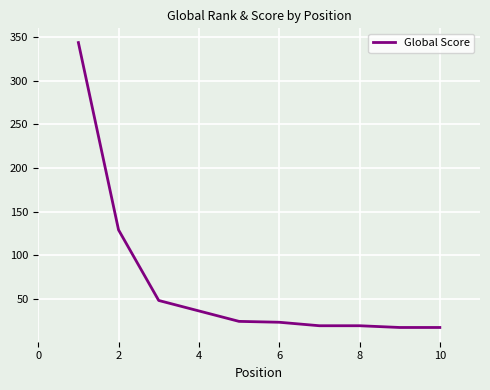

What is the minimum value shown in the chart?

17